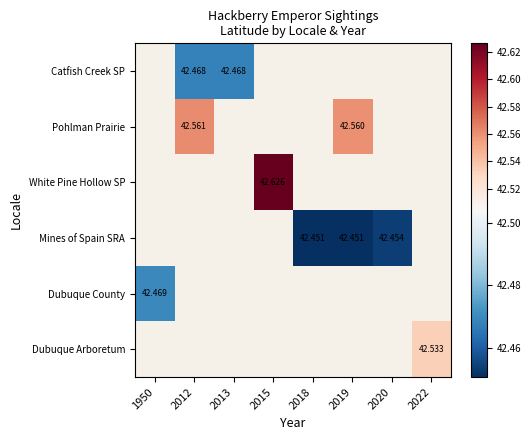

At which category does the chart reach its peak across all series?

2015